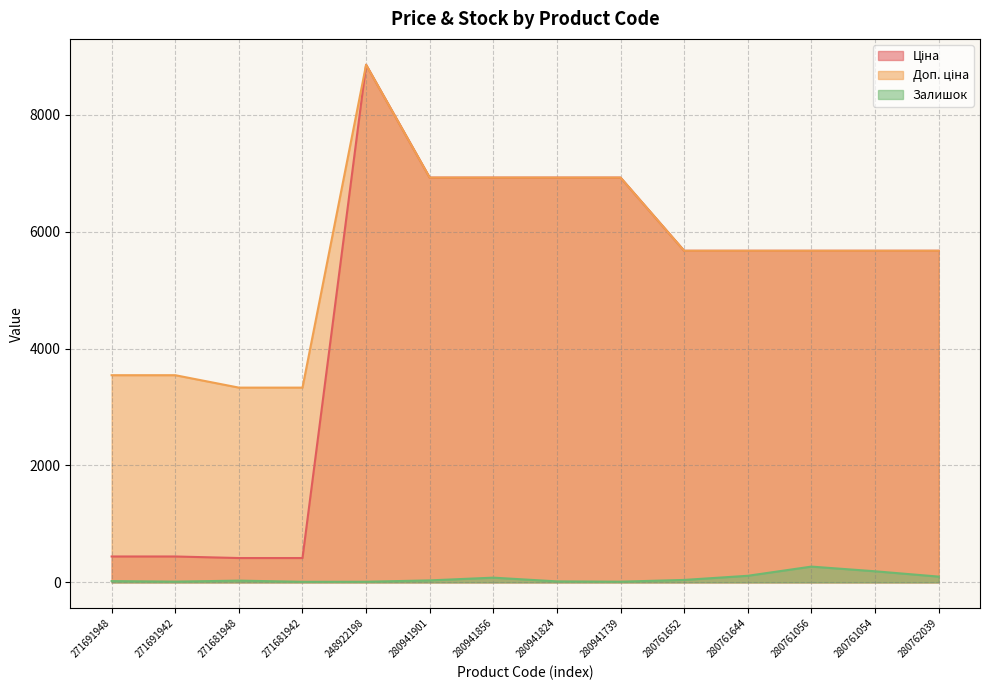

Is it true that Ціна equals 6925.7 at 280941824?

True